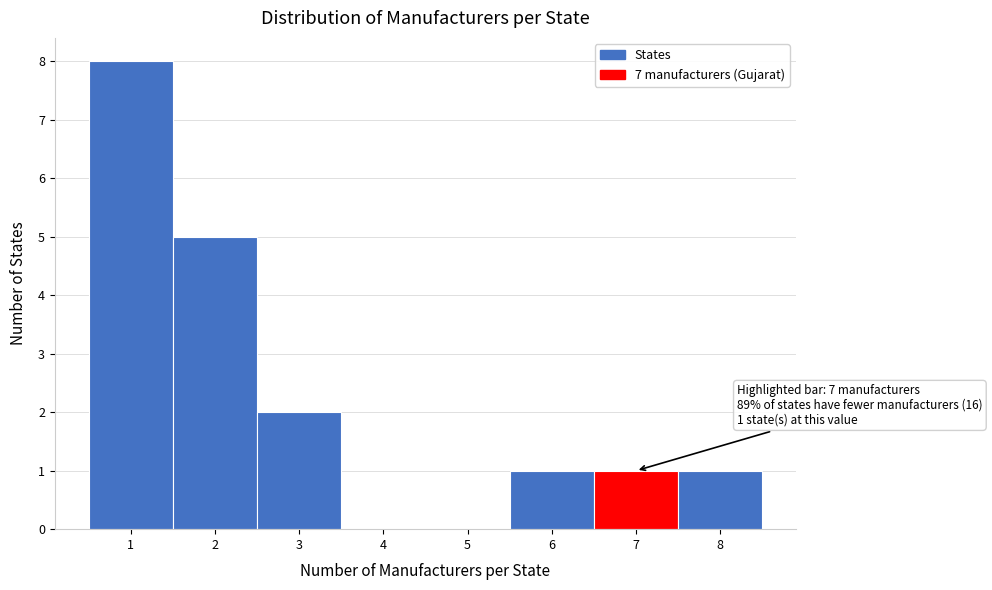

Over which range of the x-axis is the bar tallest?

0.5 to 1.5